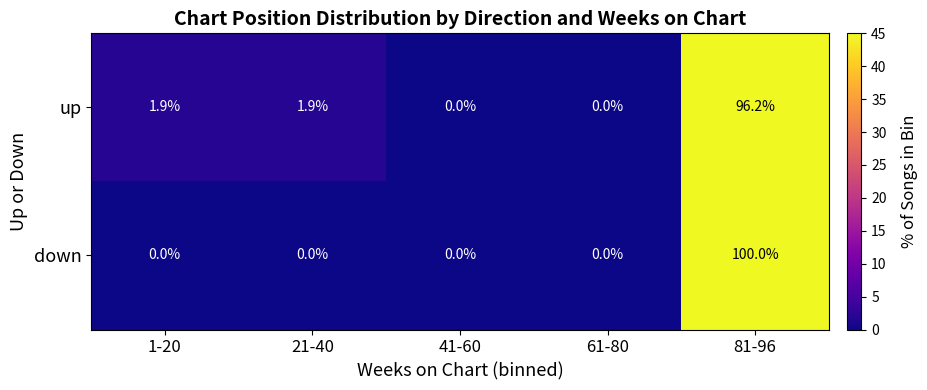

What is the total value across all series at 1-20?

1.9